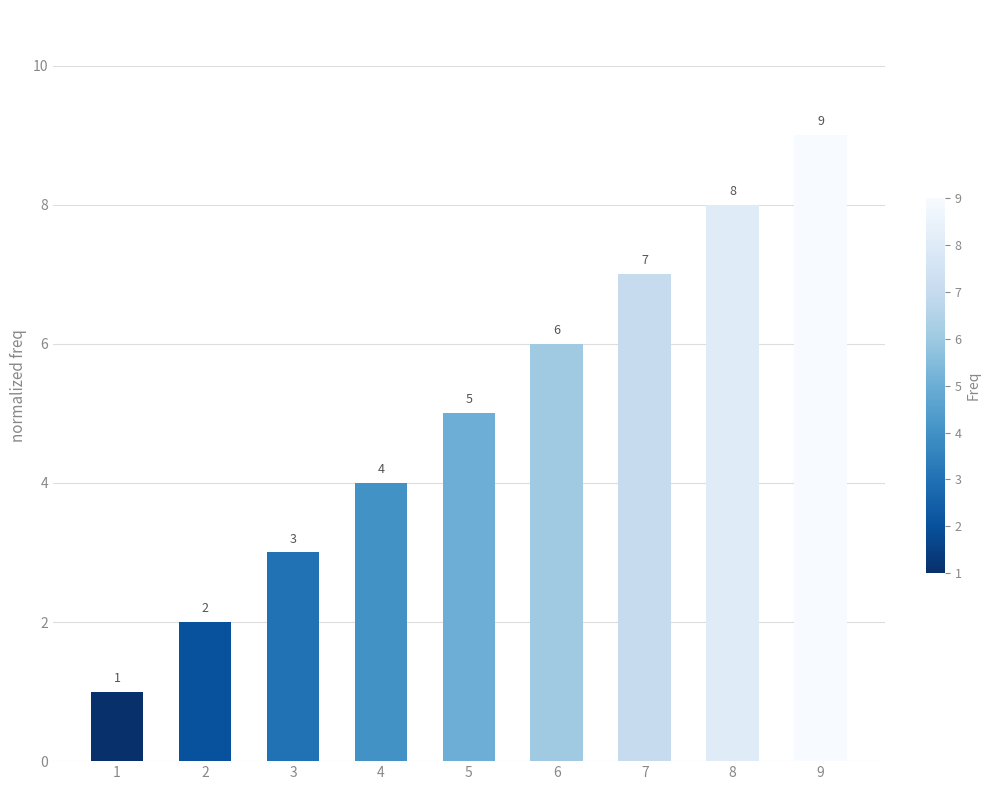

Reading left to right, what are all the values shown in this chart?

1=1	2=2	3=3	4=4	5=5	6=6	7=7	8=8	9=9